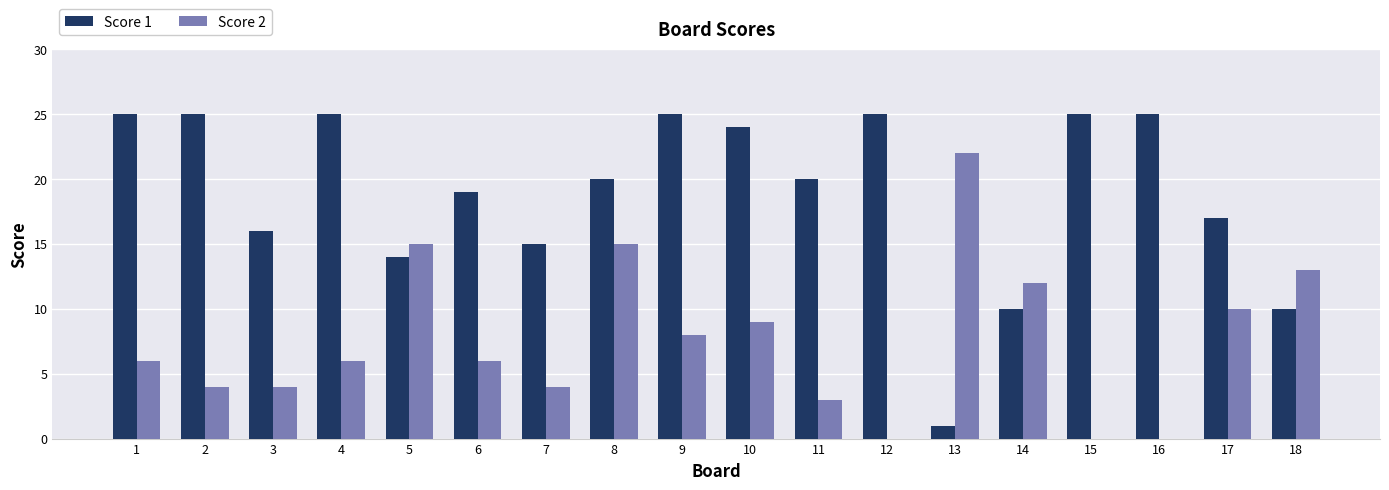

What is the total value across all series at 18?

23